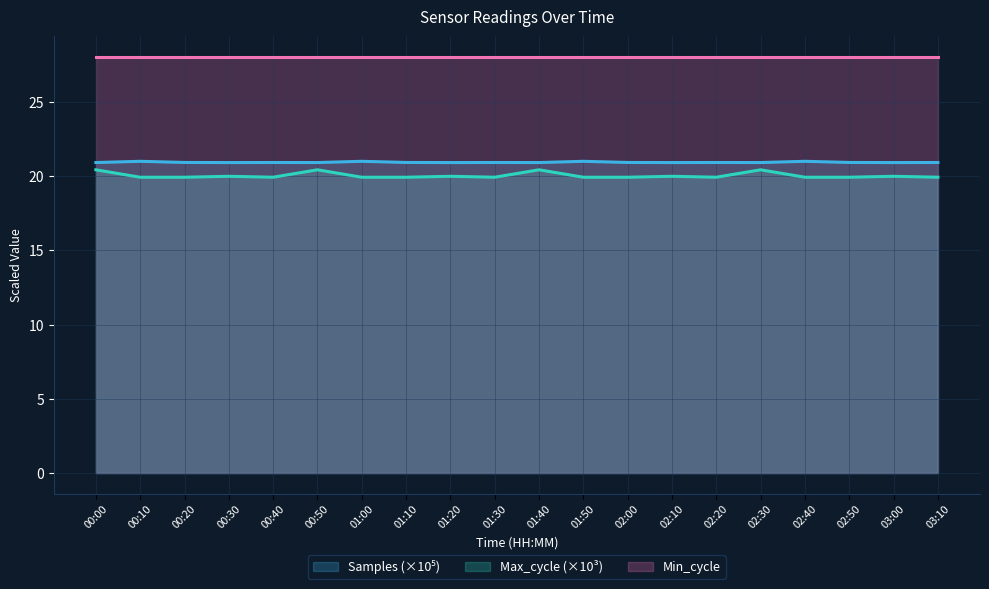

True or false: Samples (×10⁵) and Max_cycle (×10³) intersect in this chart.

False